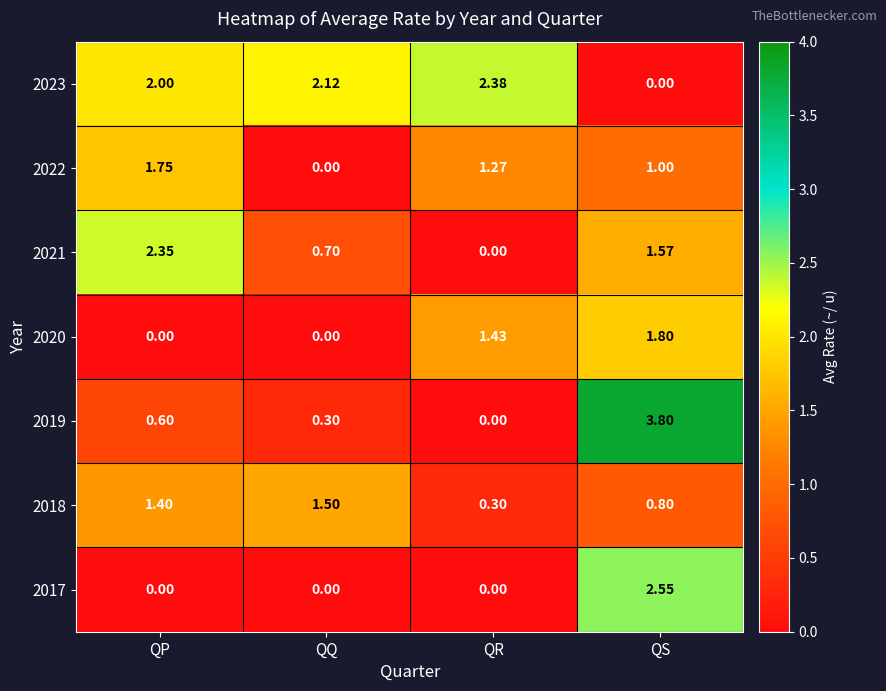

At which label does 2018 reach its minimum?

QR